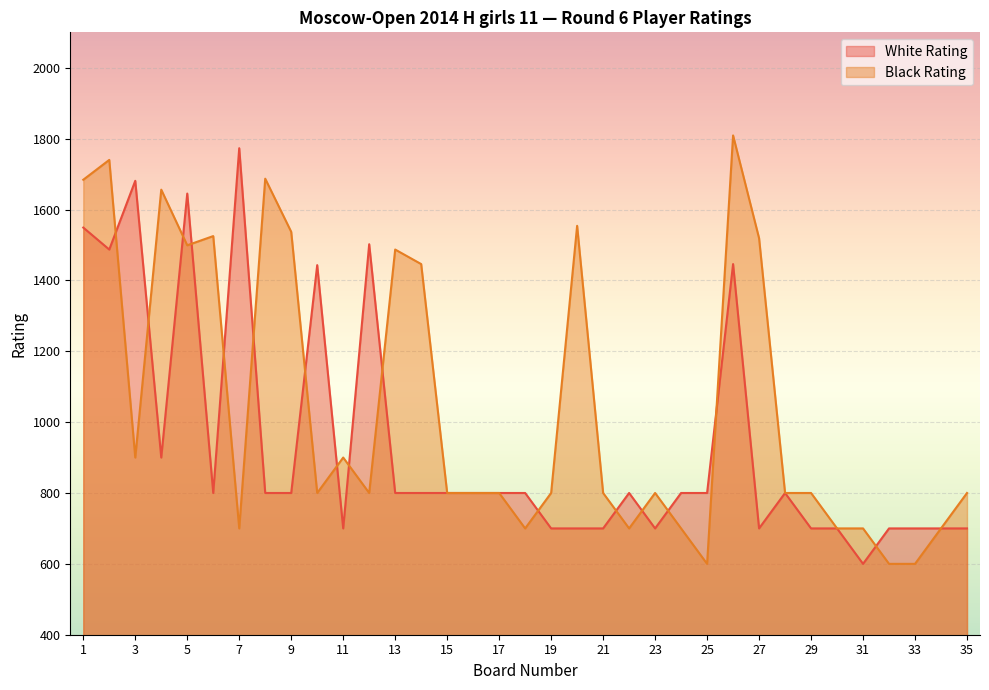

Is it true that Black Rating equals 1121 at 10?

False